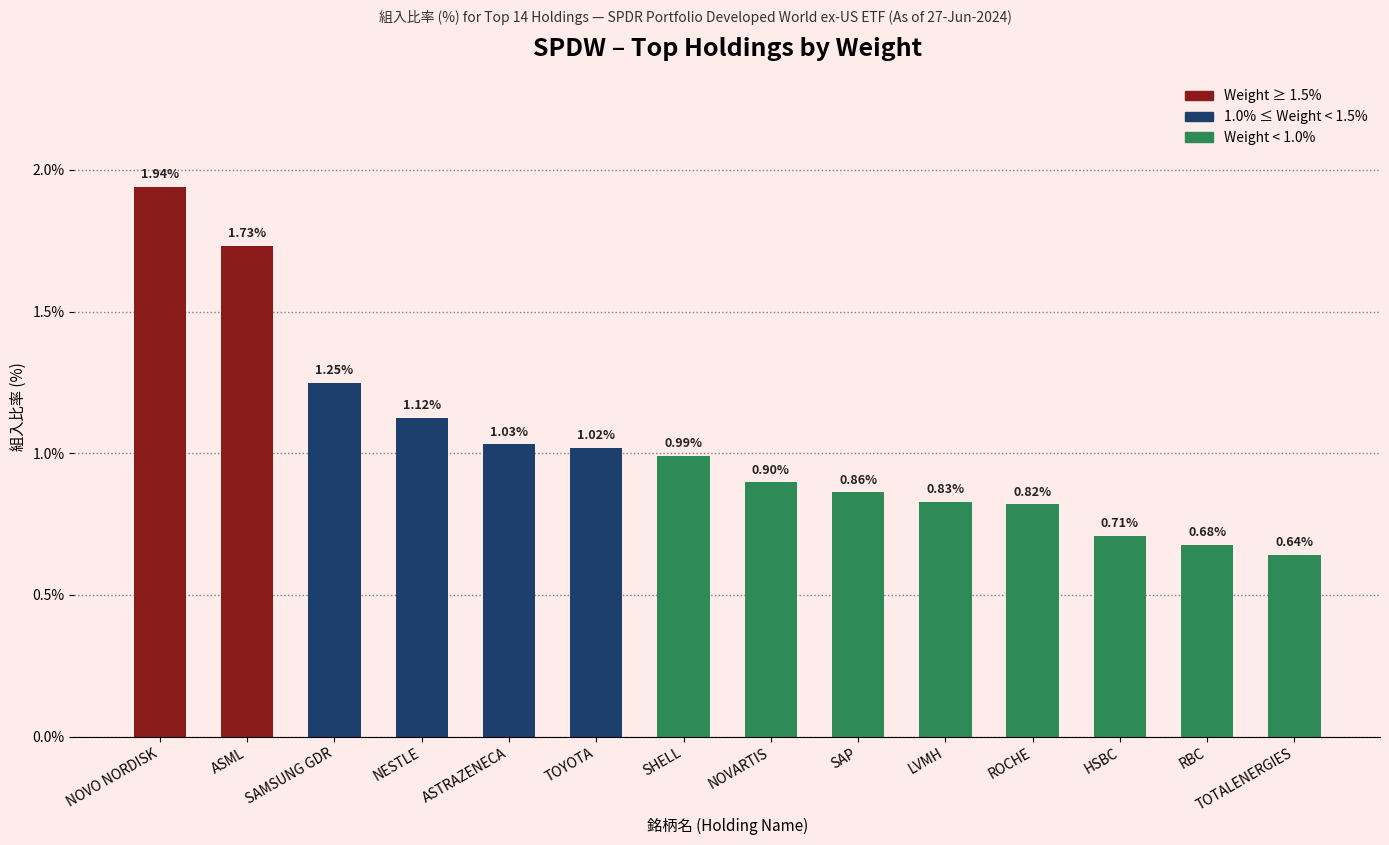

What is the difference between the maximum and minimum values?

1.3